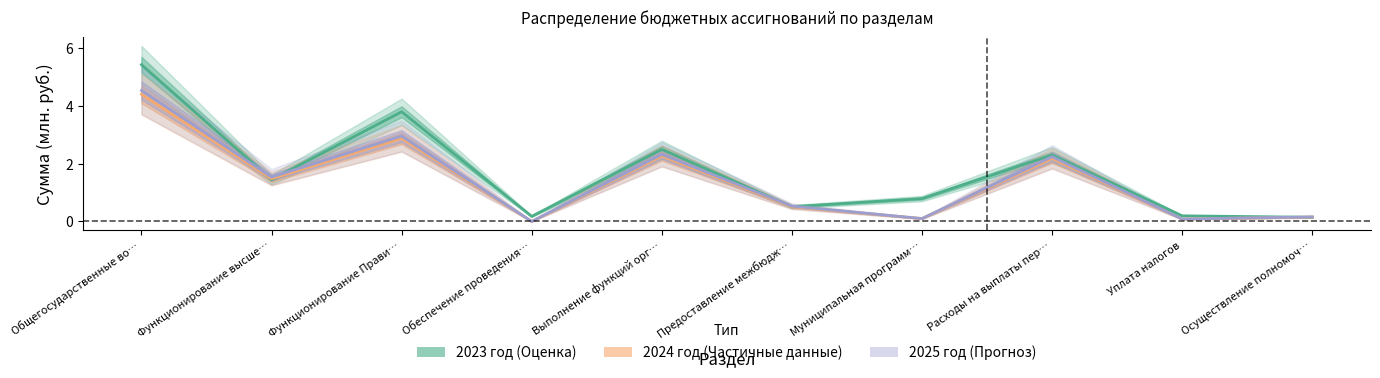

How many data points does each series have?

10